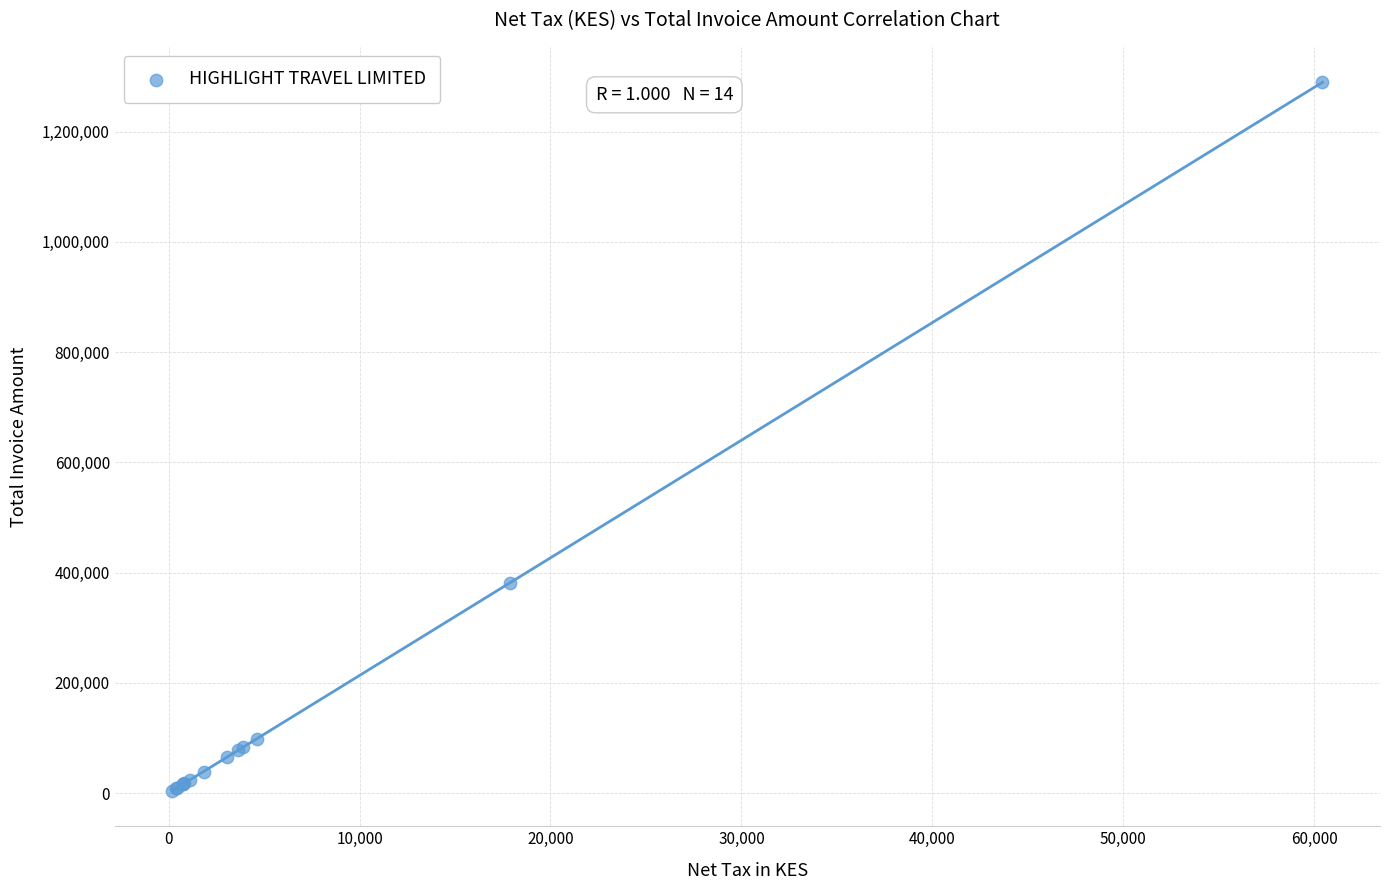

What Y value in the scatter plot is closest to 646670?

381315.0